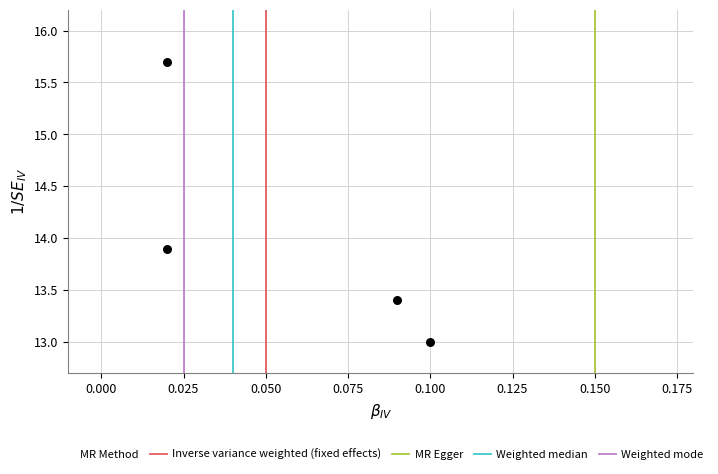

What is the range of Y values (max minus min)?

2.7